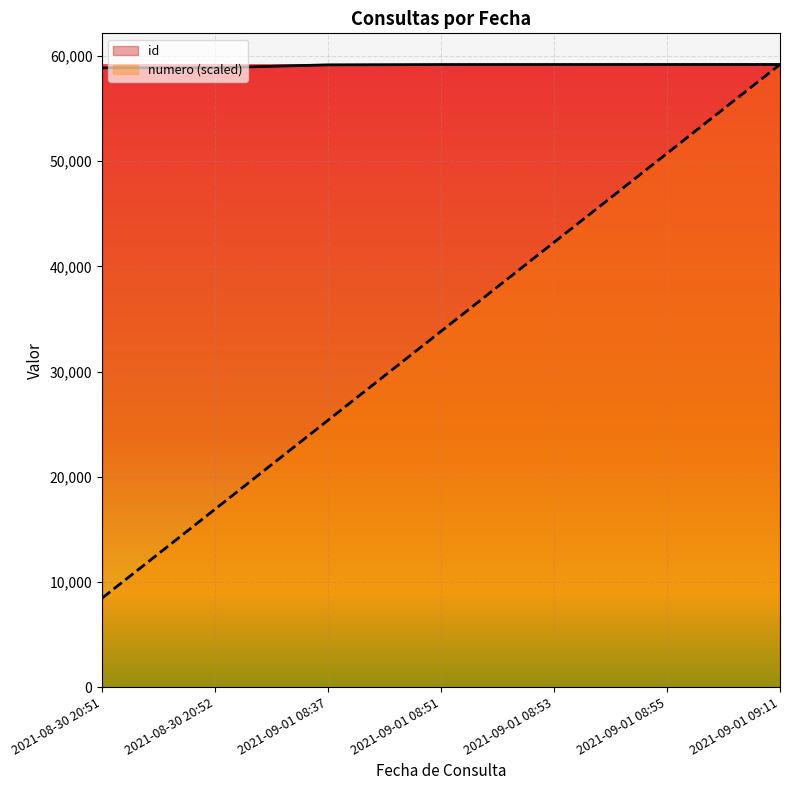

What is the label of the 2nd point from the right?

2021-09-01 08:55